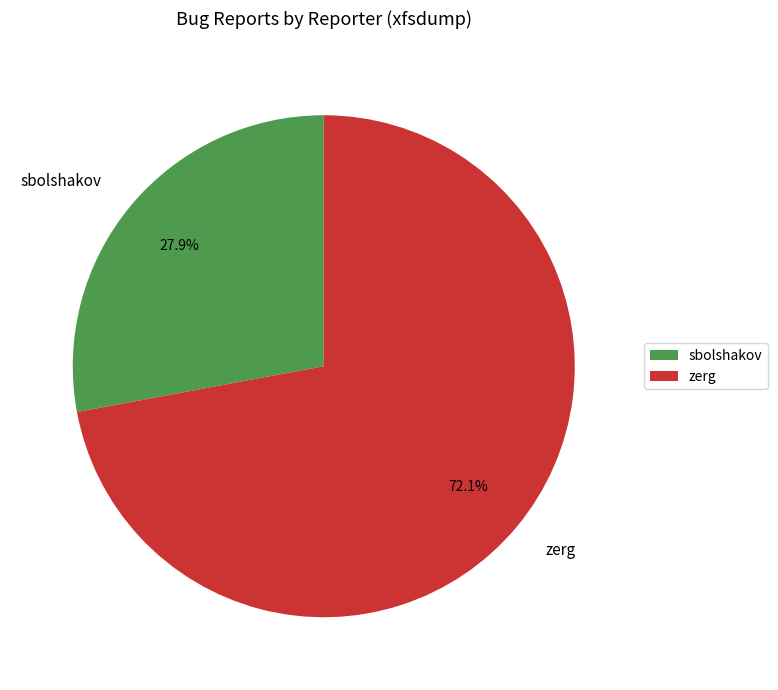

What percentage do sbolshakov and zerg together represent?

100.0%